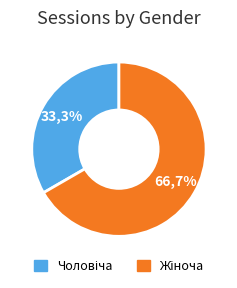

To the nearest percent, what portion does Жіноча represent?

67%